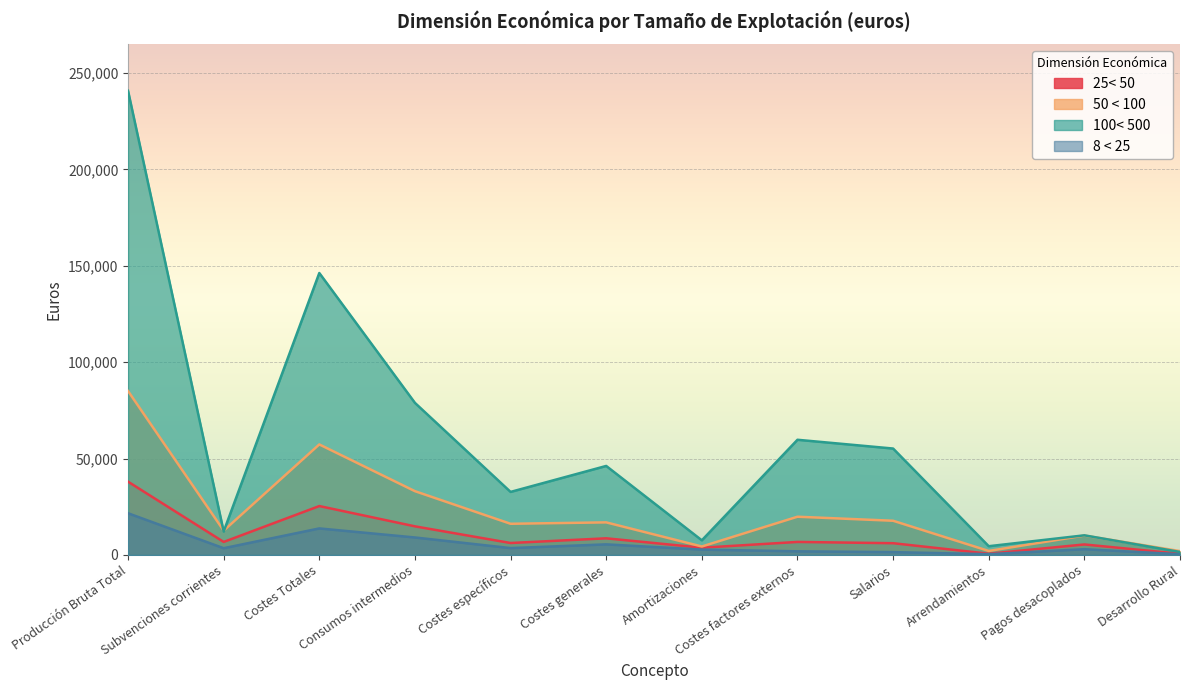

True or false: 25< 50 and 50 < 100 cross at least once.

False